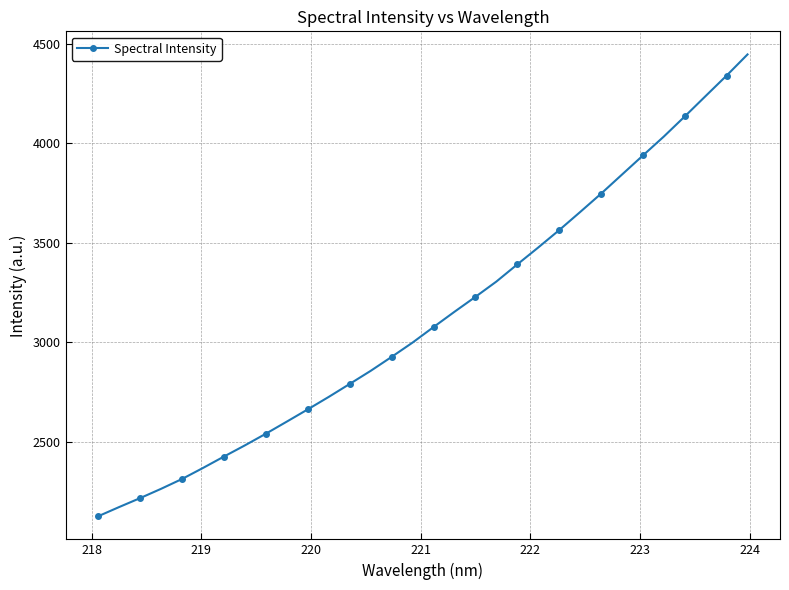

What is the greatest value displayed?

4445.8